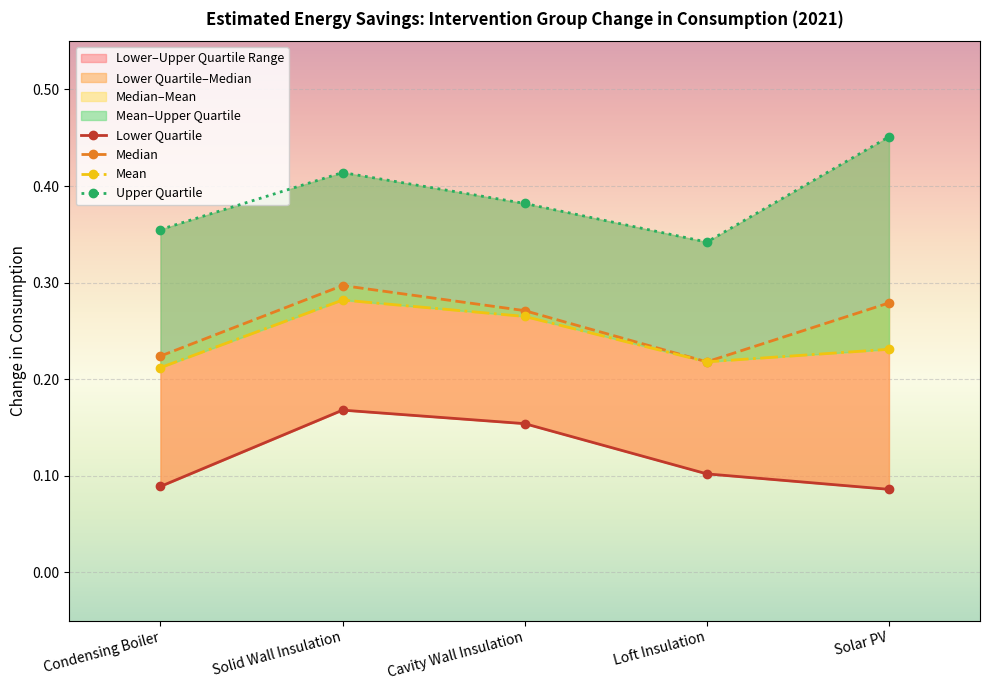

What position from the right is Condensing Boiler?

5